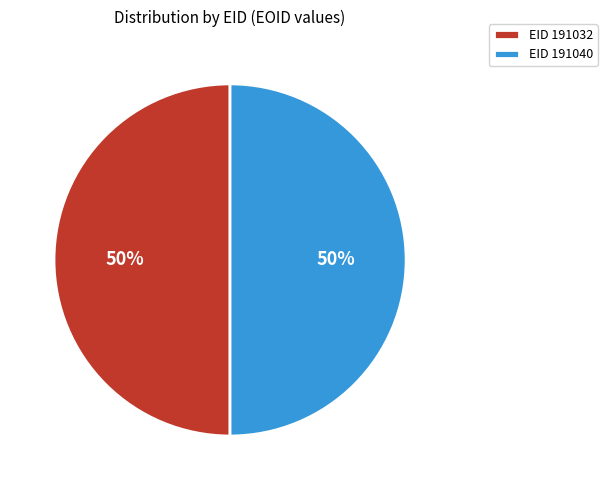

Is the sum of EID 191032 and EID 191040 greater than half?

Yes